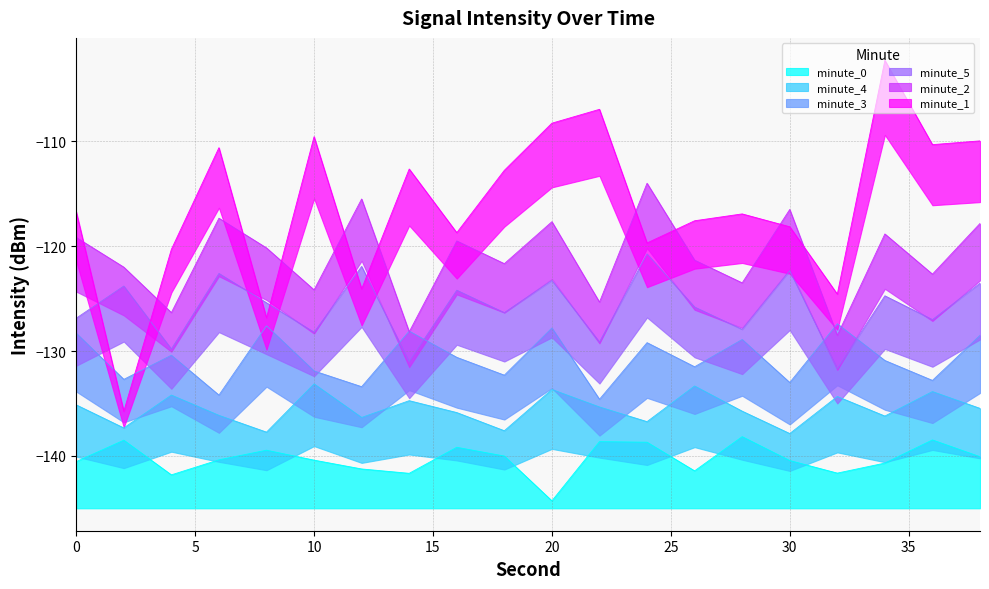

Where is the first local minimum for minute_5?

4